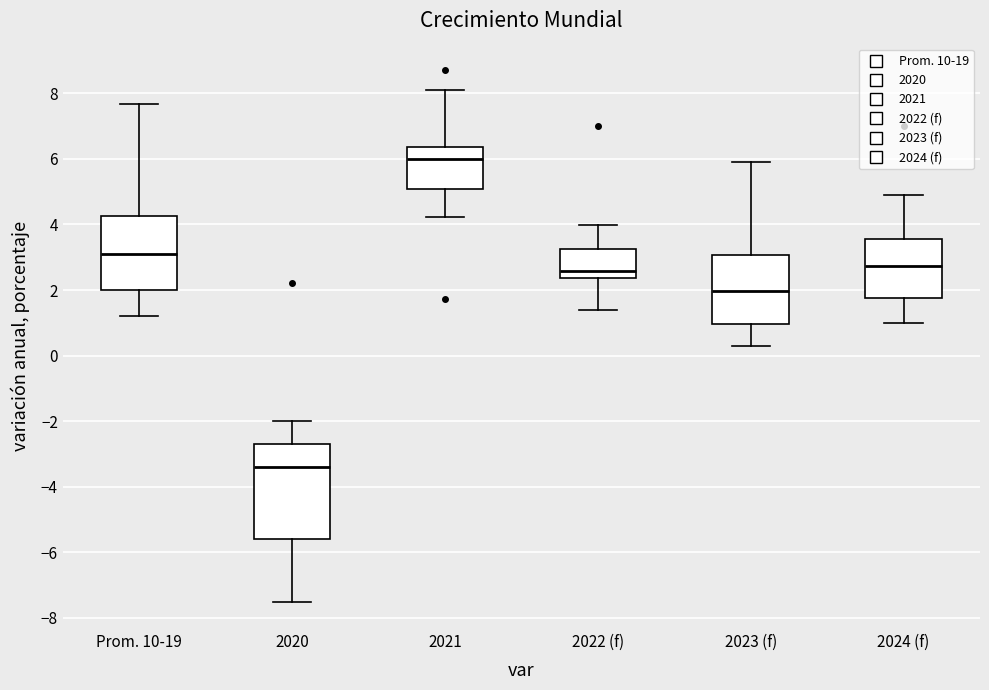

Reading left to right, read every box against the y-axis: the position of its median line, the range the box covers, and the ends of its whiskers. The values are not printed on the chart, so give them approximately, as read against the axis.

Prom. 10-19: median 3.2, box 2.0 to 4.2, whiskers 1.2 to 7.6
2020: median -3.4, box -5.6 to -2.6, whiskers -7.6 to -2.0
2021: median 6.0, box 5.0 to 6.4, whiskers 4.2 to 8.2
2022 (f): median 2.6, box 2.4 to 3.2, whiskers 1.4 to 4.0
2023 (f): median 2.0, box 1.0 to 3.0, whiskers 0.4 to 6.0
2024 (f): median 2.8, box 1.8 to 3.6, whiskers 1.0 to 5.0